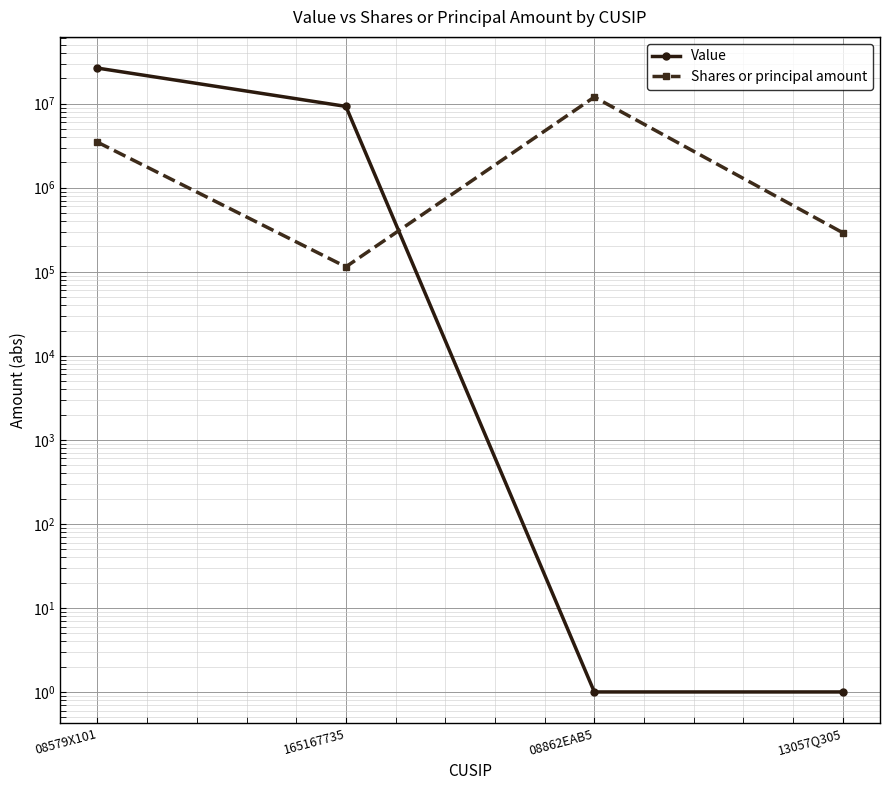

Rank the series at 08579X101 from highest to lowest value.

Value, Shares or principal amount